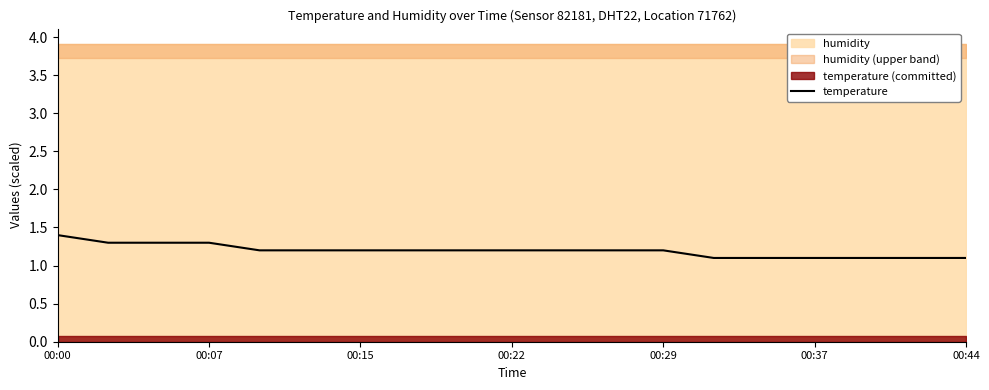

Reading left to right, what are all the values shown in this chart?

1.4	1.3	1.3	1.3	1.2	1.2	1.2	1.2	1.2	1.2	1.2	1.2	1.2	1.1	1.1	1.1	1.1	1.1	1.1